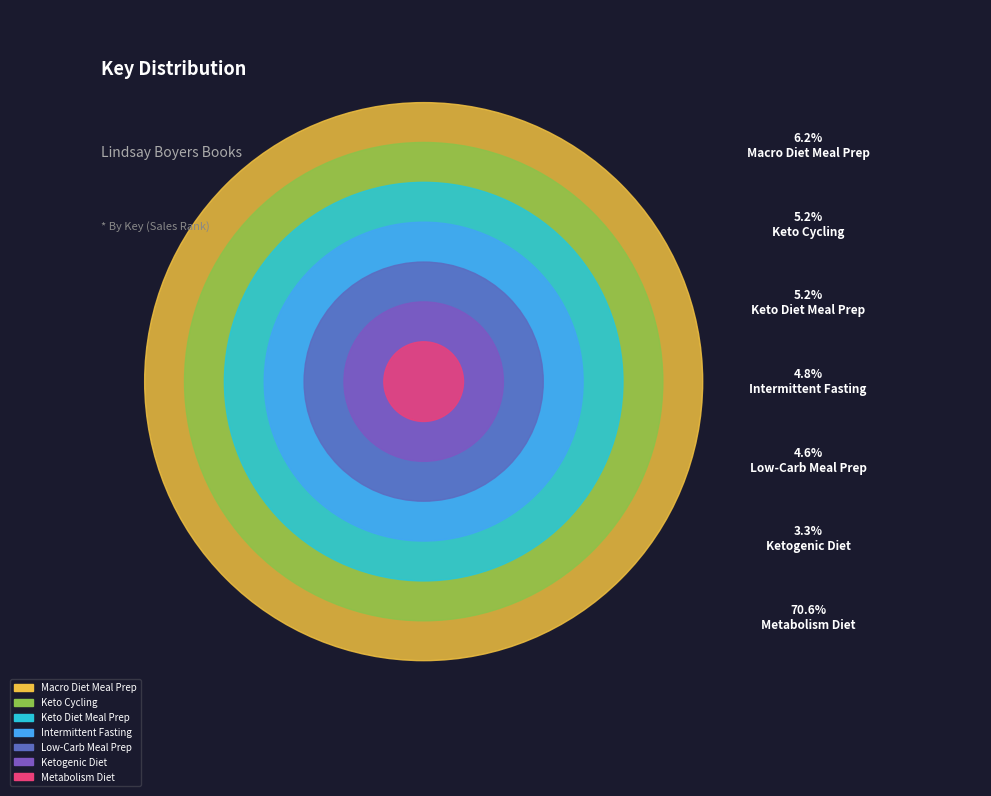

Combined, what portion of the pie is Ketogenic Diet and Intermittent Fasting?

8.1%